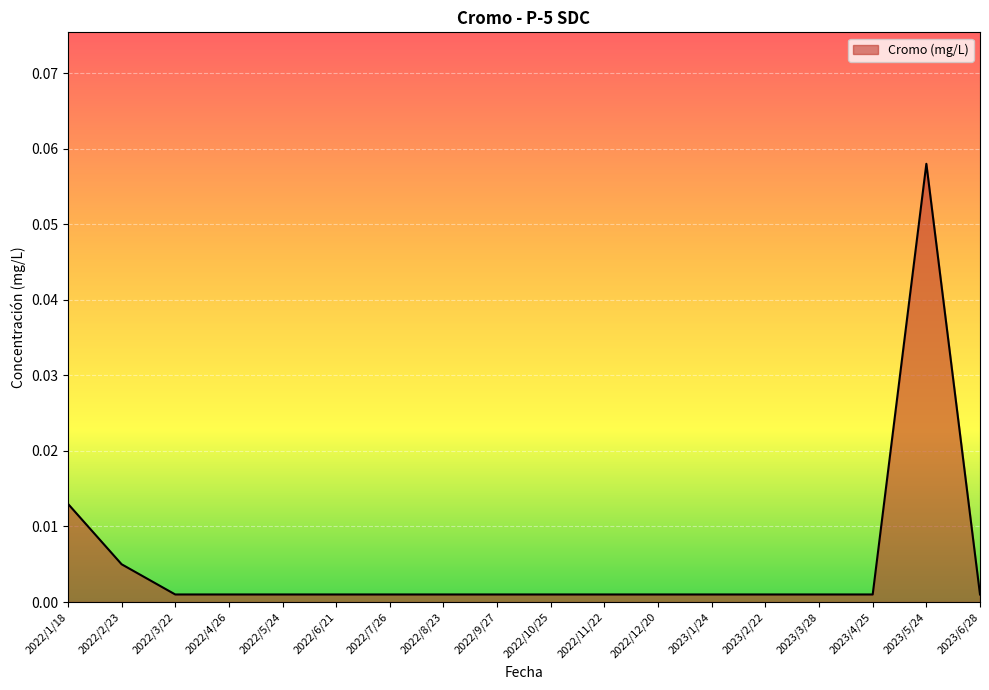

Which label corresponds to the largest value in the chart?

2023/5/24